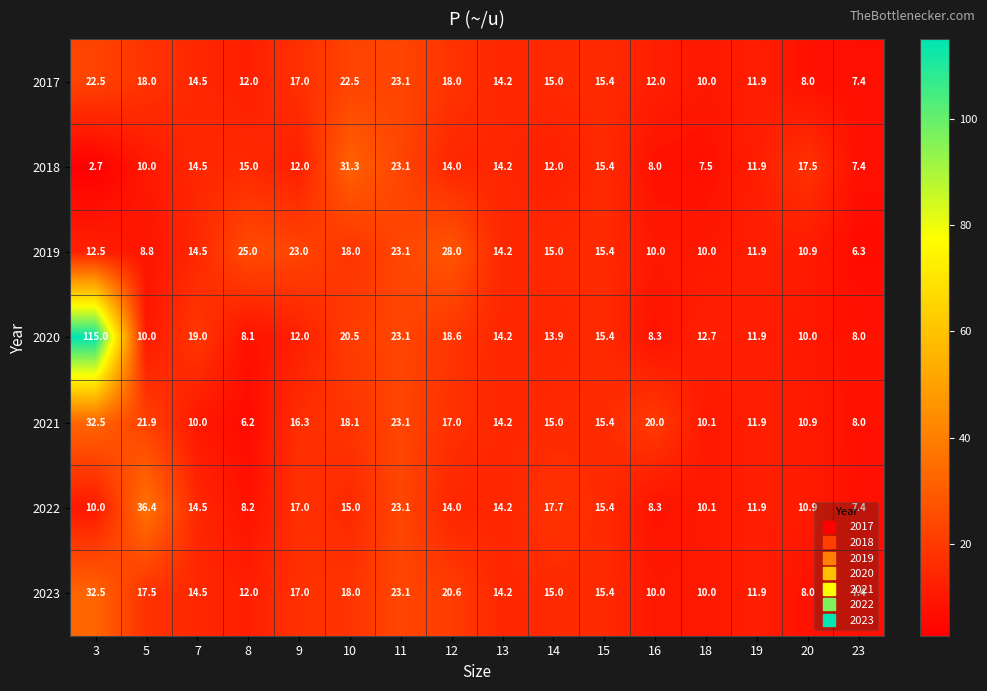

Is it true that 2019 equals 21.6 at 14?

False